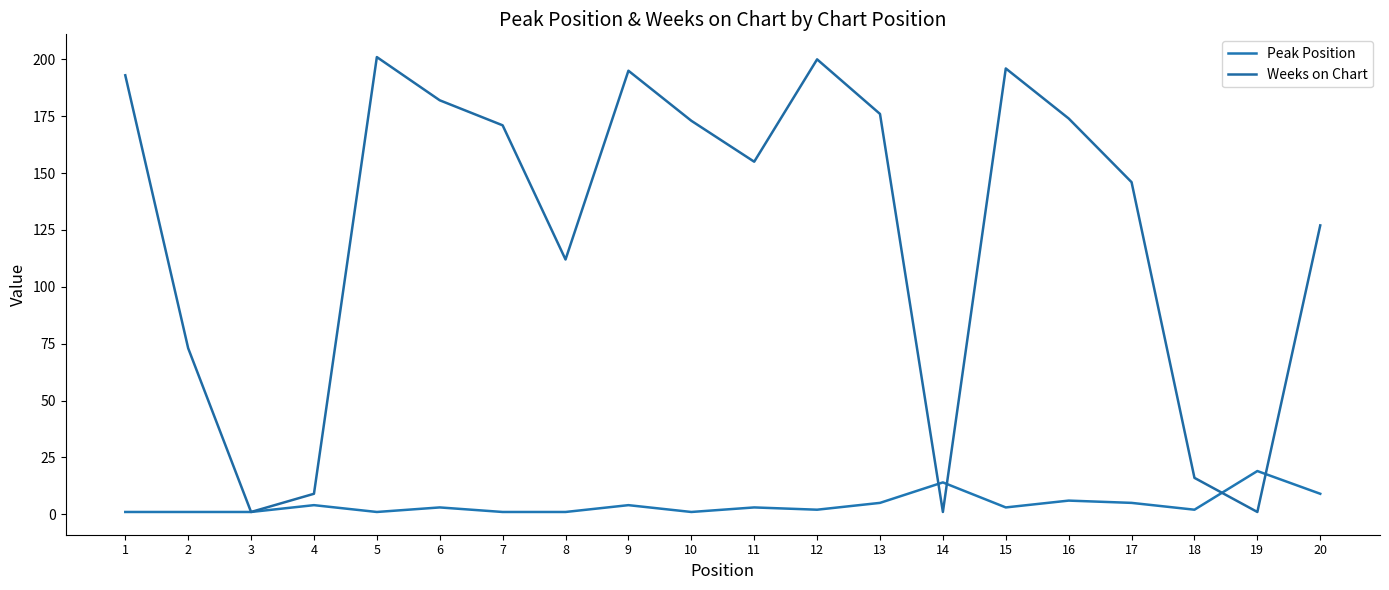

What is the difference between the Weeks on Chart values at 2 and 11?

82